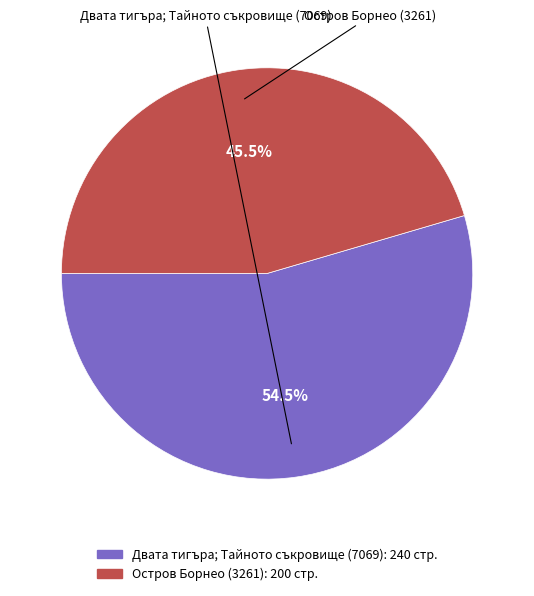

Between Остров Борнео (3261) and Двата тигъра; Тайното съкровище (7069), which is larger?

Двата тигъра; Тайното съкровище (7069)